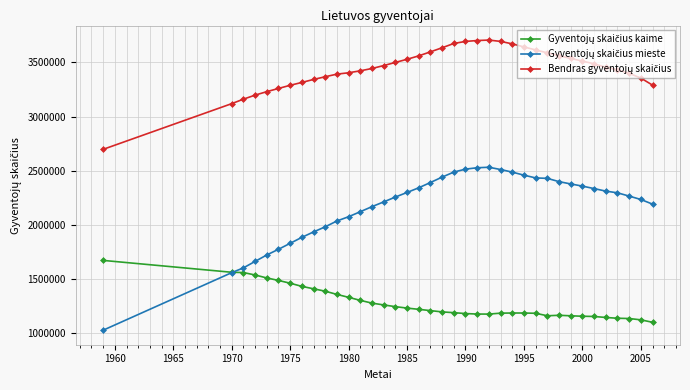

What is the greatest value displayed?

3706300